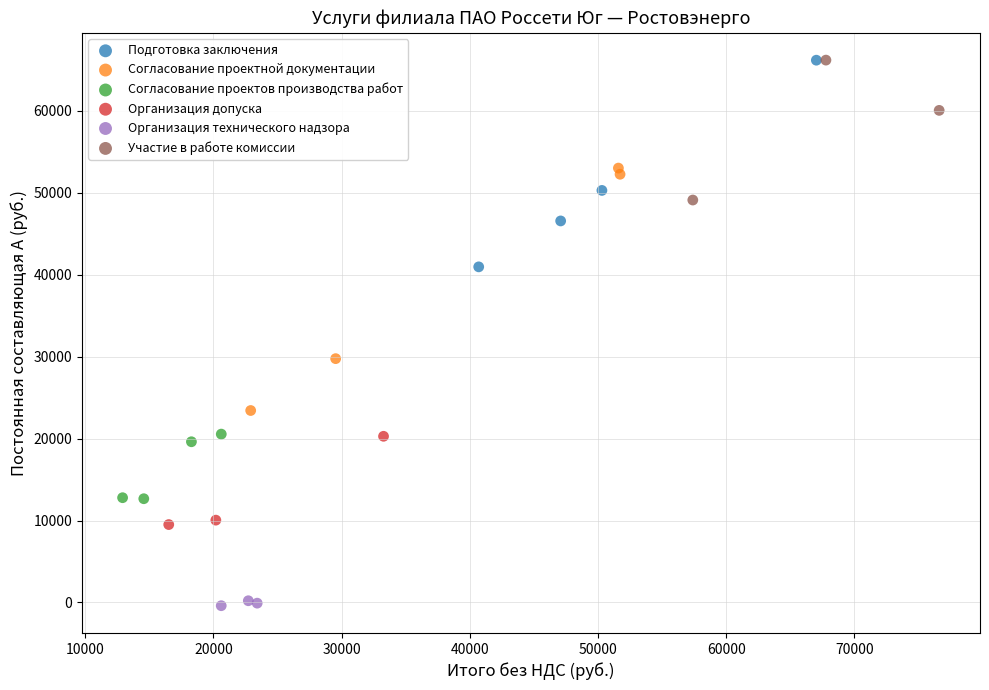

Which series reaches the minimum Y coordinate?

Организация технического надзора